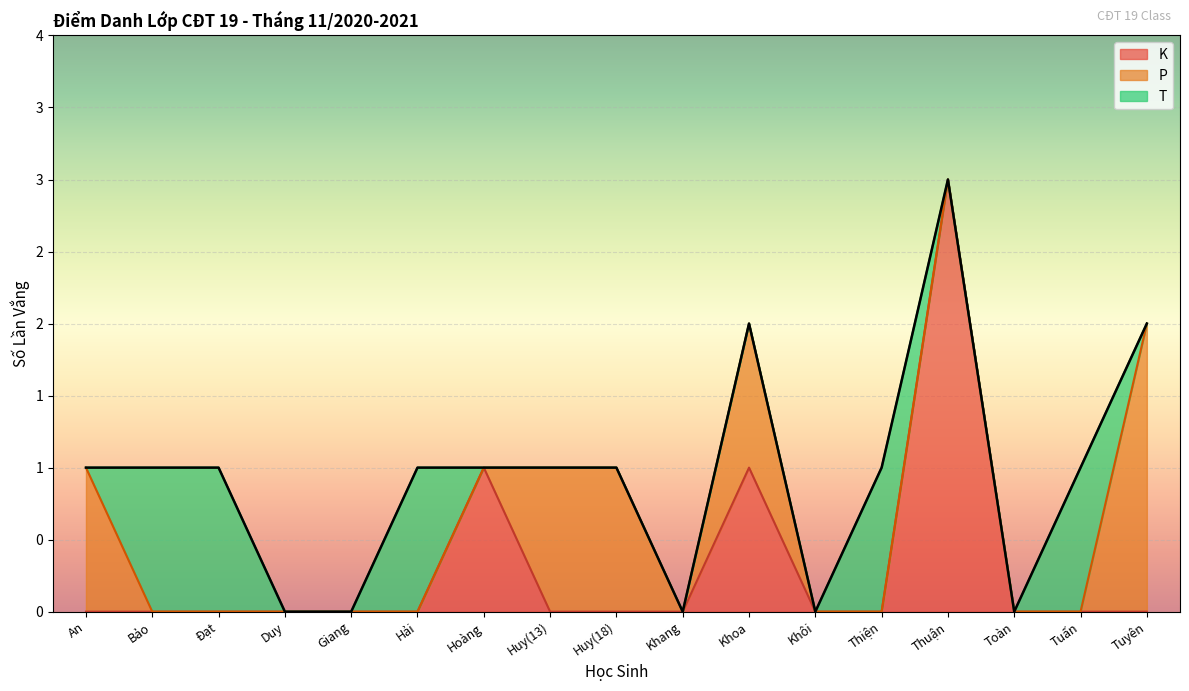

Which series has the largest total across all categories?

P